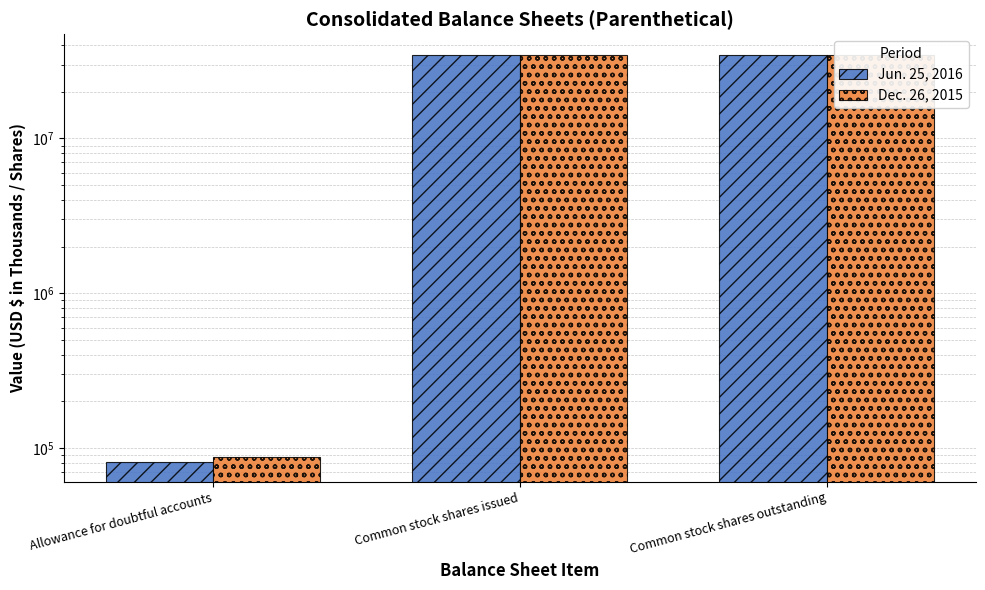

True or false: Jun. 25, 2016 has a value of 34621737 at Common stock shares outstanding.

True